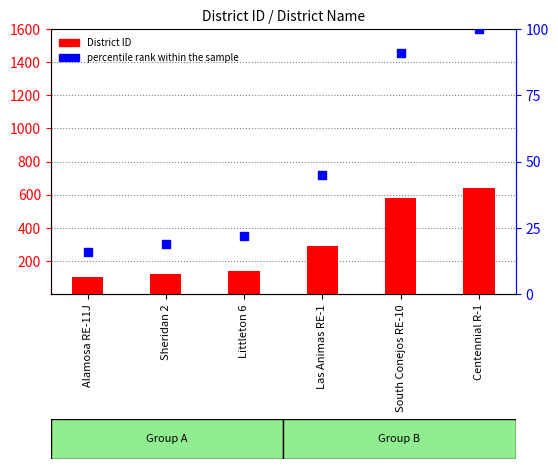

What is the total value across all series at South Conejos RE-10?

671